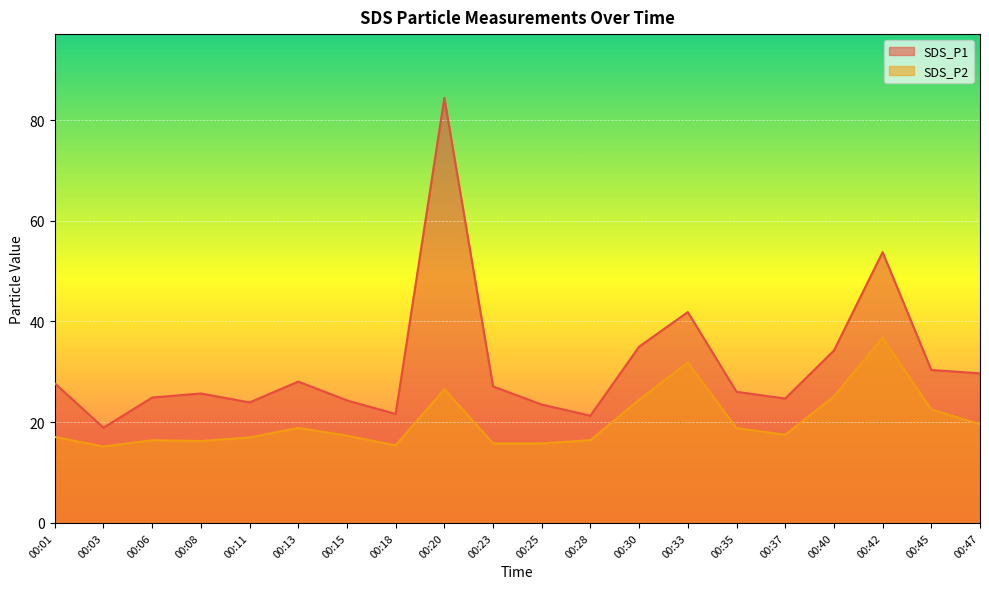

Reading left to right, extract all data points from this chart.

SDS_P1: 27.7	18.9	24.9	25.7	23.9	28.1	24.3	21.6	84.4	27.1	23.5	21.3	35.0	41.9	26.0	24.7	34.2	53.8	30.4	29.7
SDS_P2: 17.1	15.2	16.4	16.3	17.0	18.9	17.3	15.4	26.6	15.8	15.8	16.4	24.5	31.9	18.8	17.5	25.1	36.8	22.5	19.6